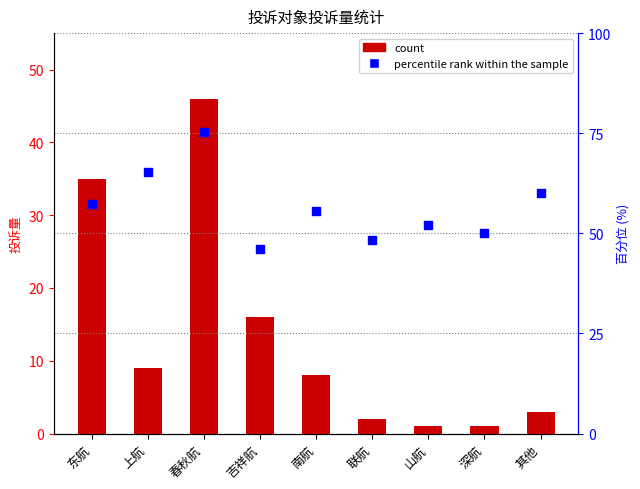

Which series reaches the maximum Y coordinate?

percentile rank within the sample